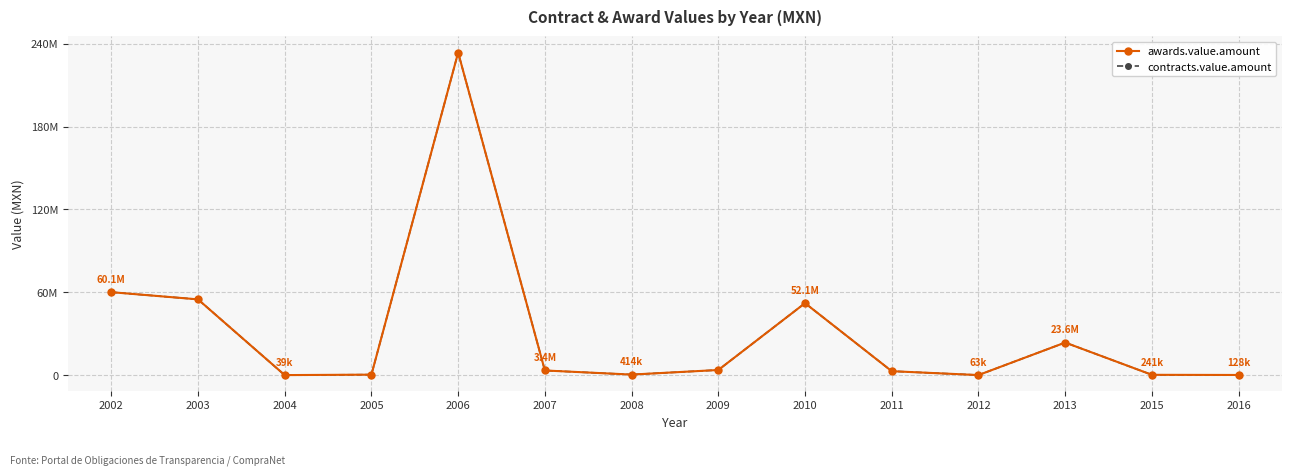

True or false: awards.value.amount and contracts.value.amount cross at least once.

False